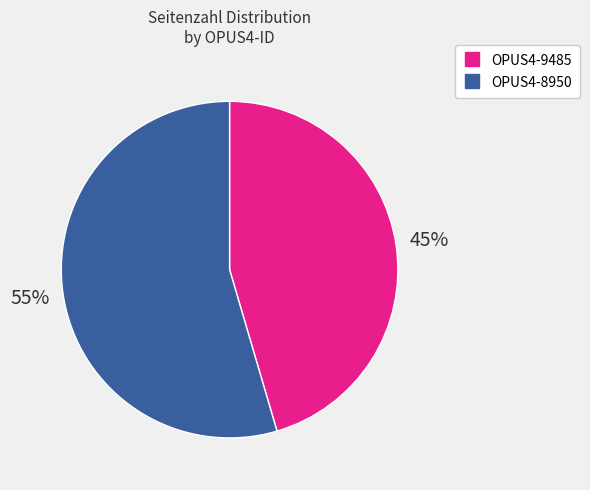

To the nearest percent, what is the average slice percentage?

50%